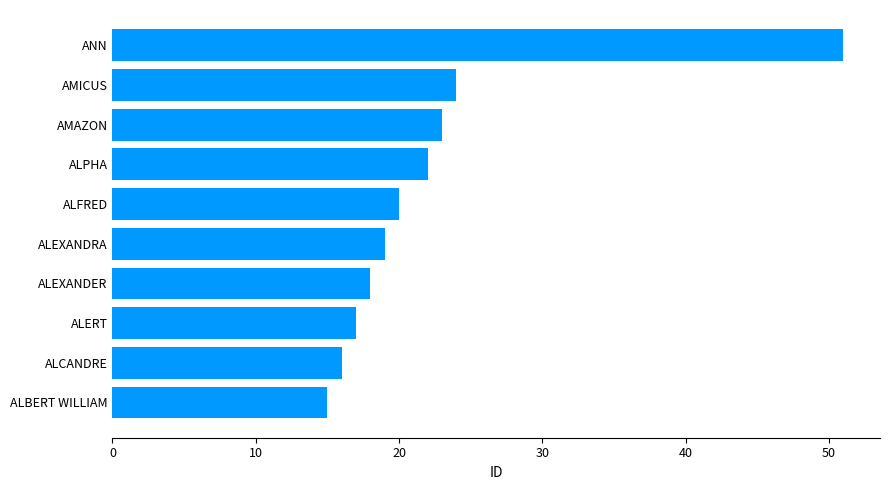

Reading bottom to top, extract all data points from this chart.

15	16	17	18	19	20	22	23	24	51